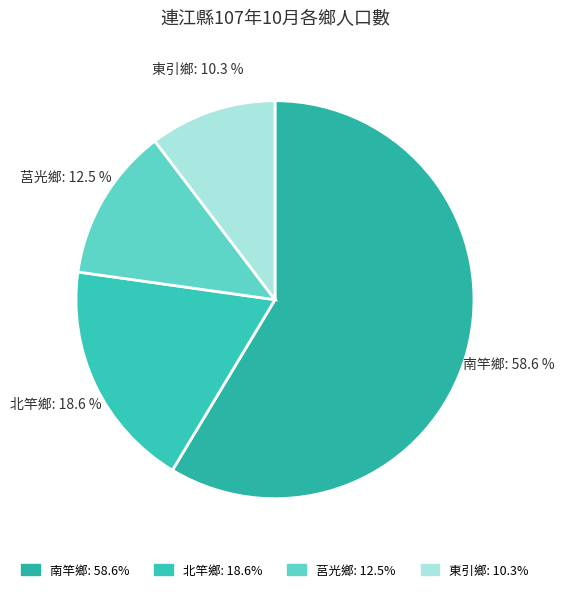

Rank the categories by value from lowest to highest.

東引鄉, 莒光鄉, 北竿鄉, 南竿鄉